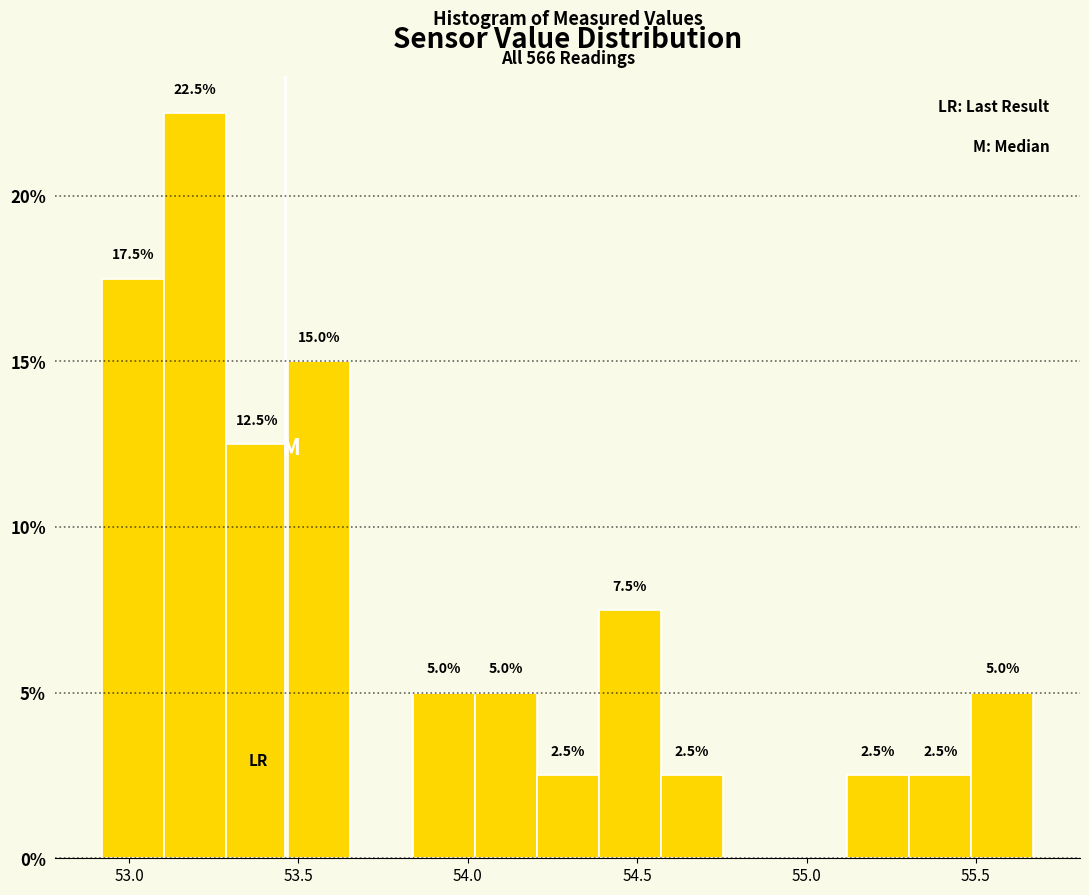

Read against the x-axis, roughly where is the centre of the tallest bar?

53.20